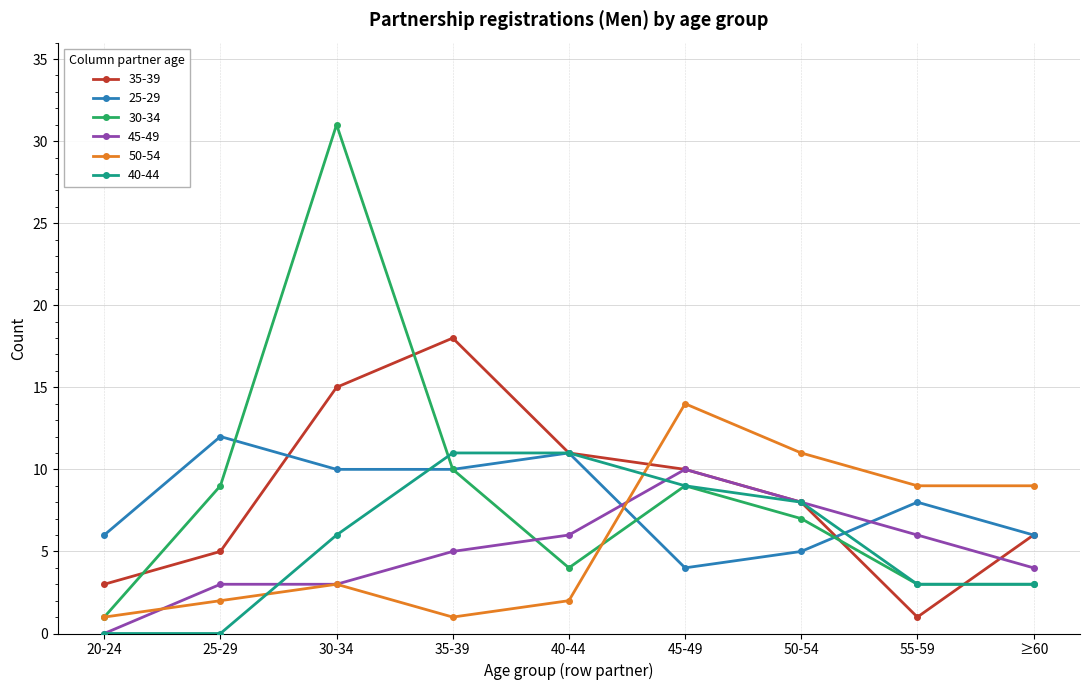

After their last crossing, which series has the higher values: 35-39 or 50-54?

50-54